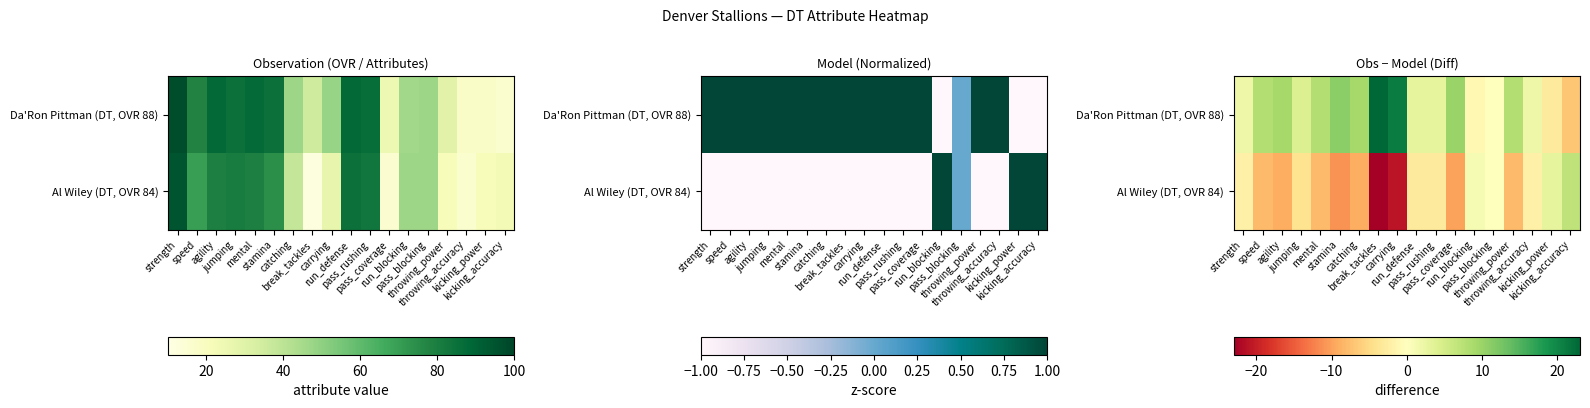

What is the difference between the Al Wiley (DT, OVR 84) values at throwing_power and break_tackles?

15